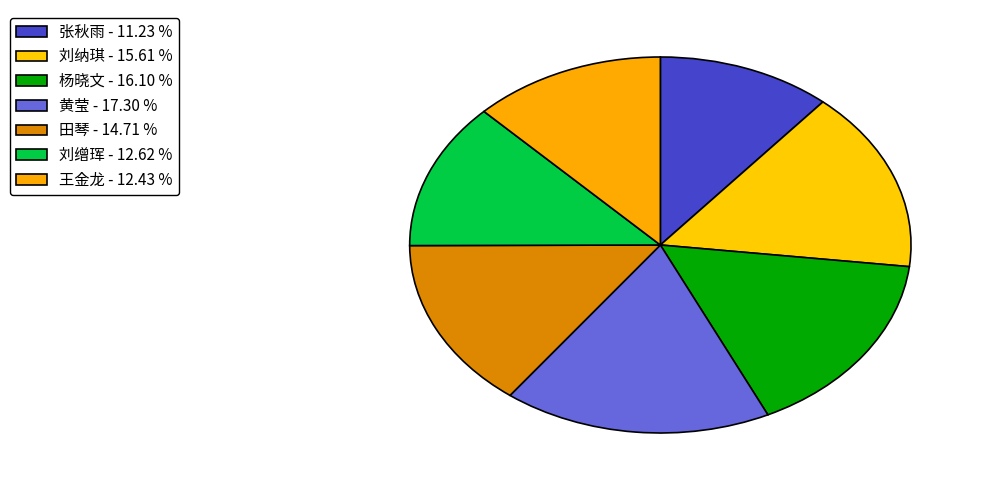

What is the total percentage of 田琴 and 刘纳琪?

30.3%